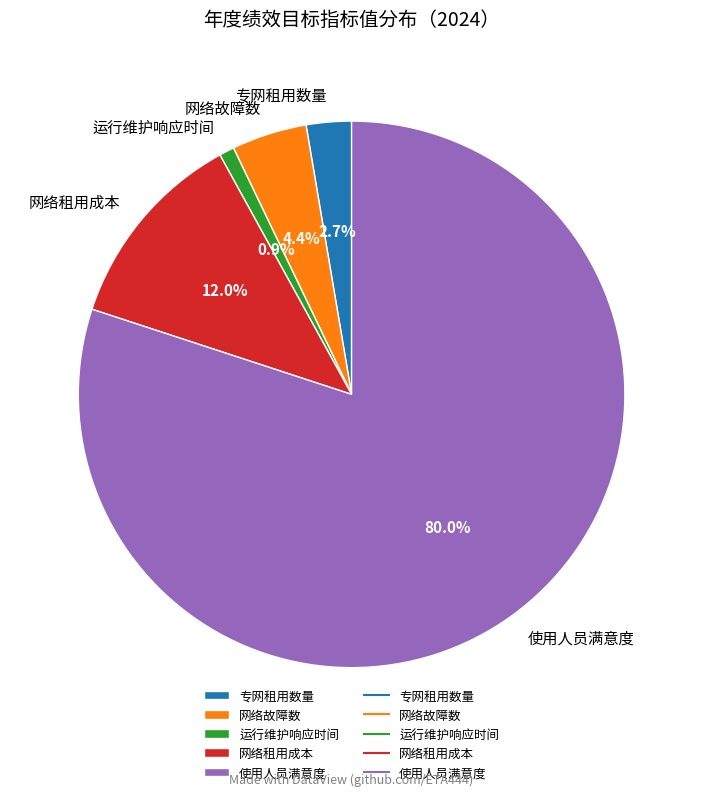

Which has a higher value, 使用人员满意度 or 网络租用成本?

使用人员满意度